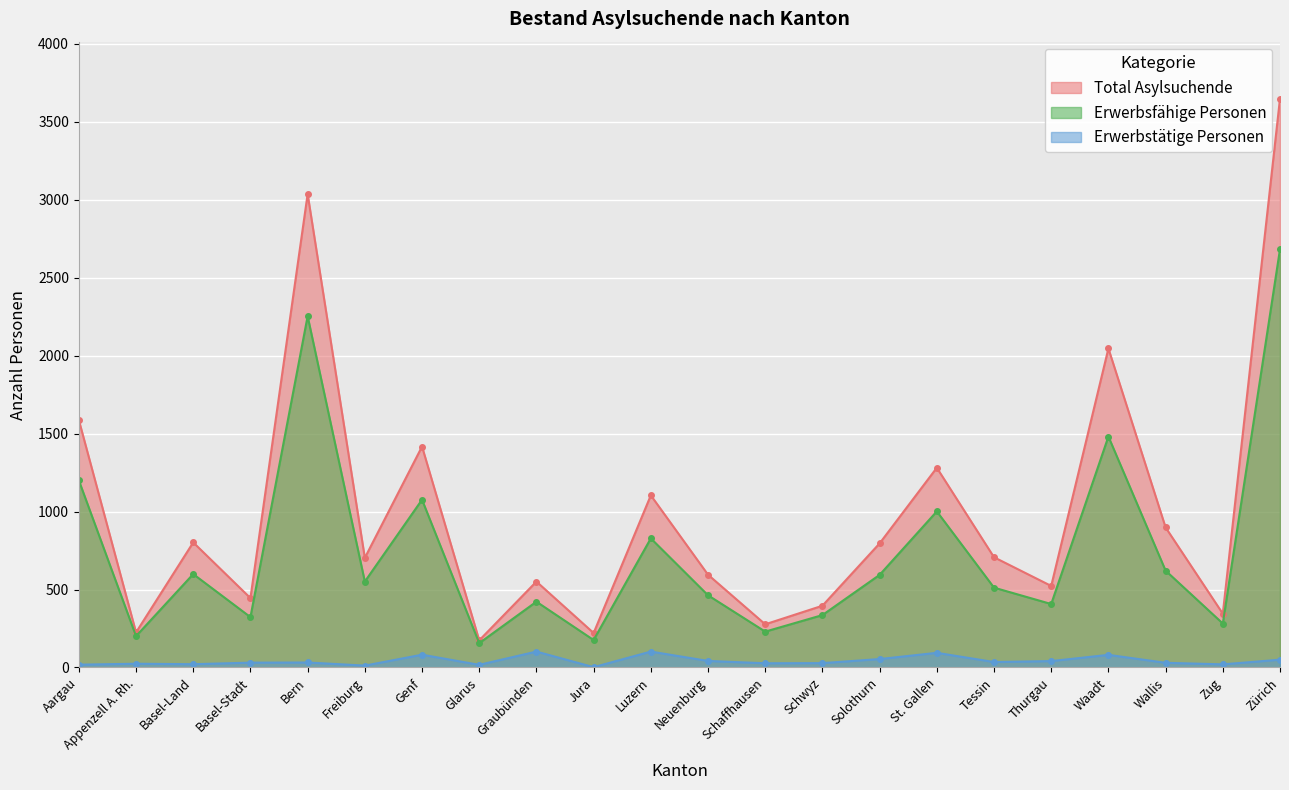

The Total Asylsuchende series shows 1032 at Freiburg. True or false?

False